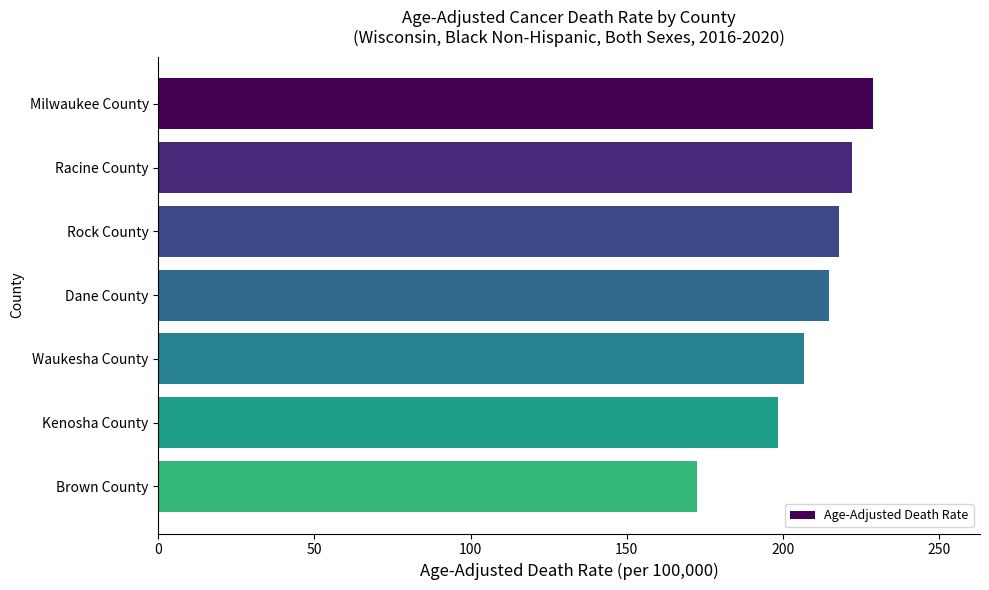

What is the sum of all values?

1462.1